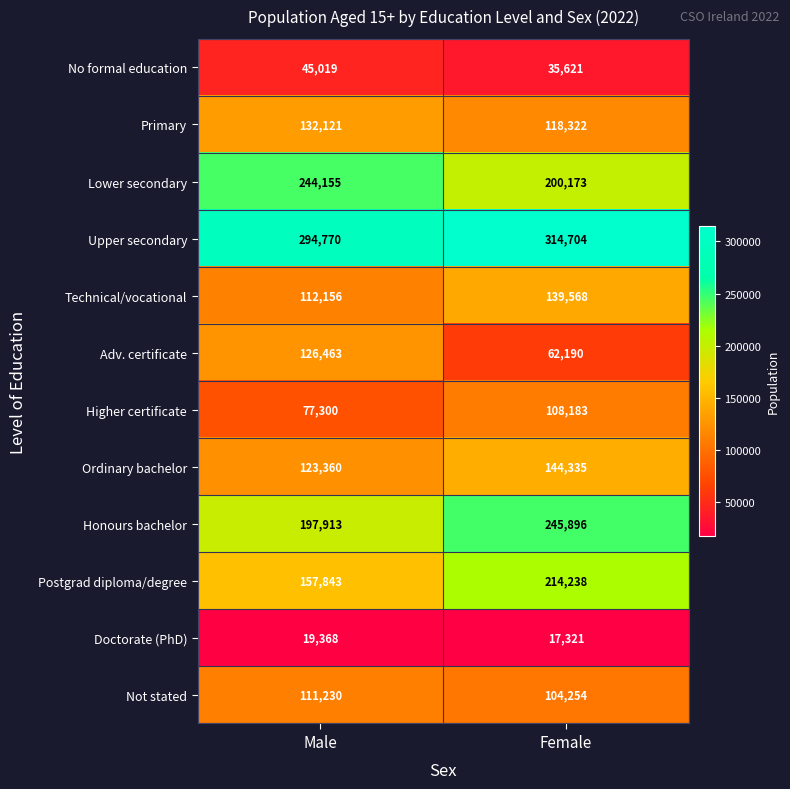

At Male, list the series in order from largest to smallest.

Upper secondary, Lower secondary, Honours bachelor, Postgrad diploma/degree, Primary, Adv. certificate, Ordinary bachelor, Technical/vocational, Not stated, Higher certificate, No formal education, Doctorate (PhD)